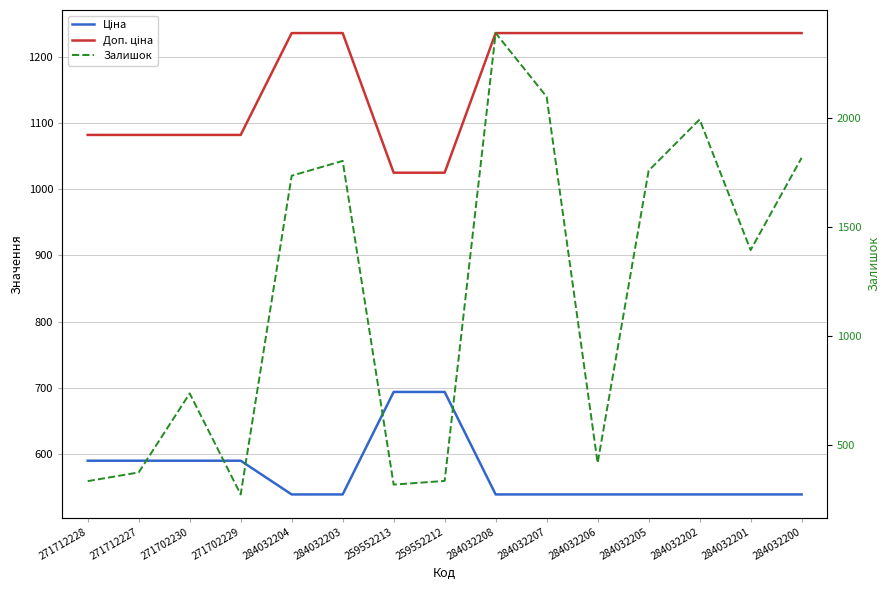

How many values in the Залишок series exceed 1393?

7